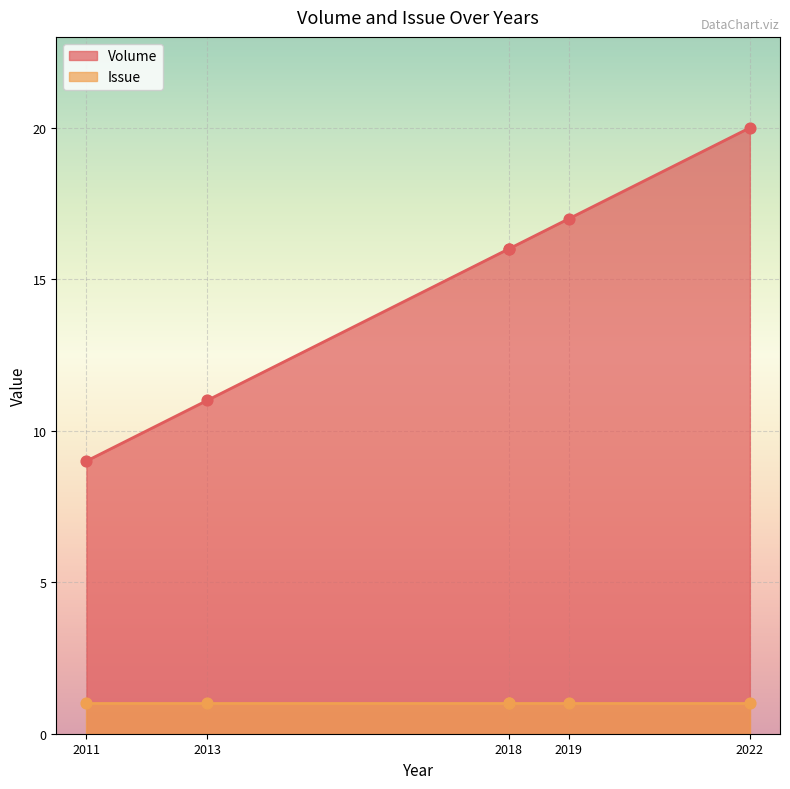

What is the change in value from 2018 to 2019?

+1